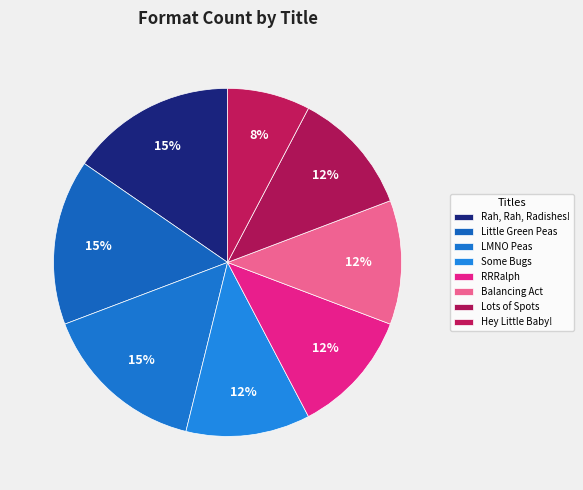

Count the number of slices in the pie.

8